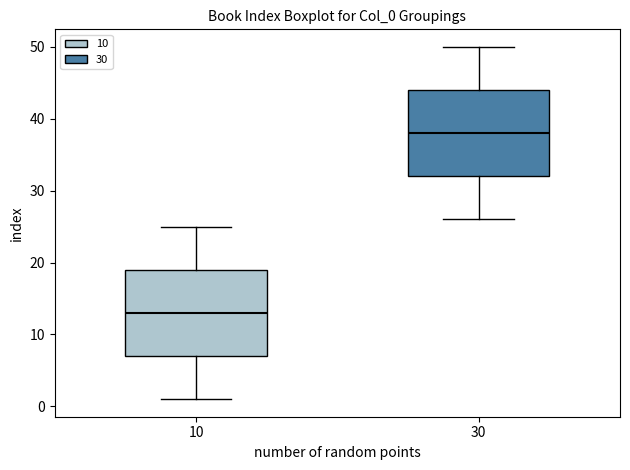

Which box has the highest median line?

30